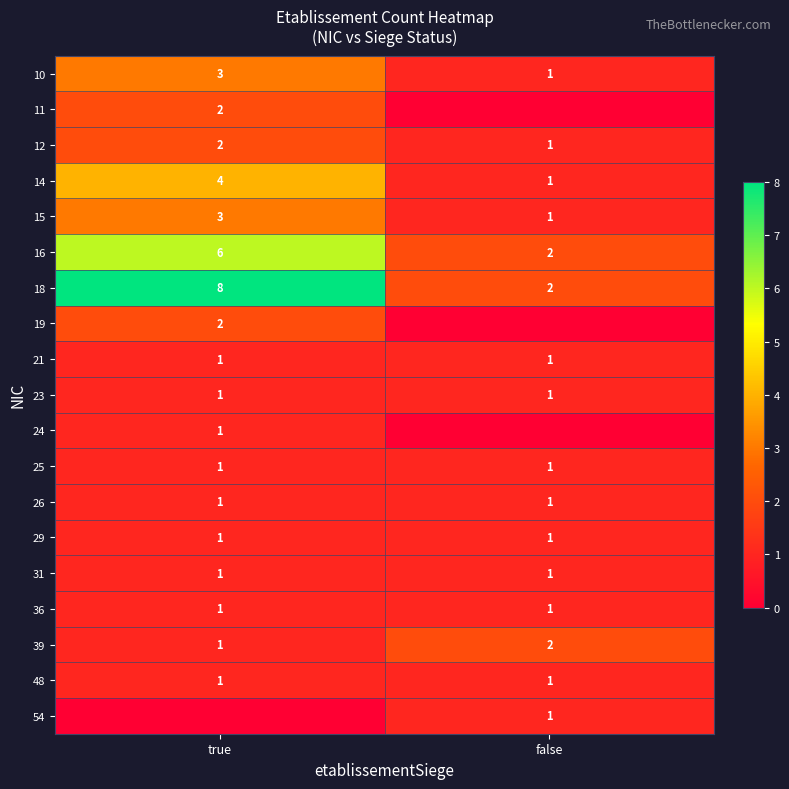

The value of 25 at true is 1. True or false?

True